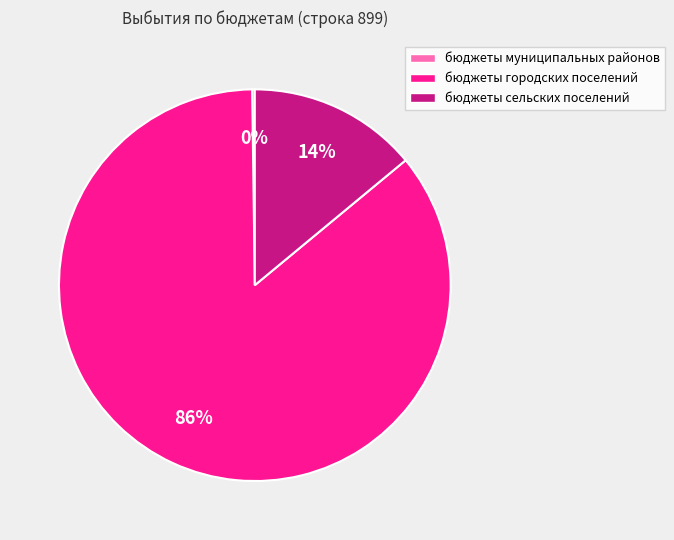

Does бюджеты городских поселений account for over 50% of the chart?

Yes